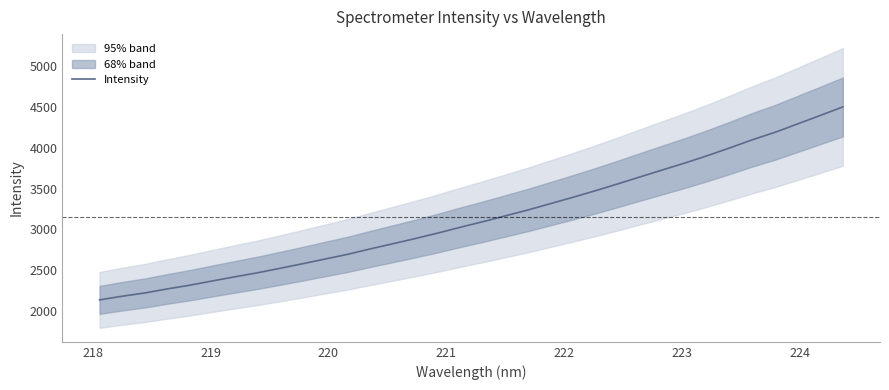

What is the value of the 8th point from the left?

2469.2